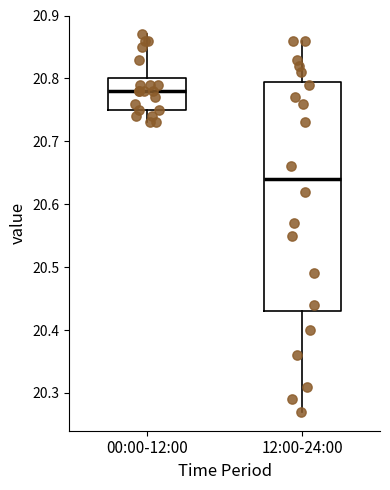

Which box is the tallest, from its lower edge to its upper edge?

12:00-24:00